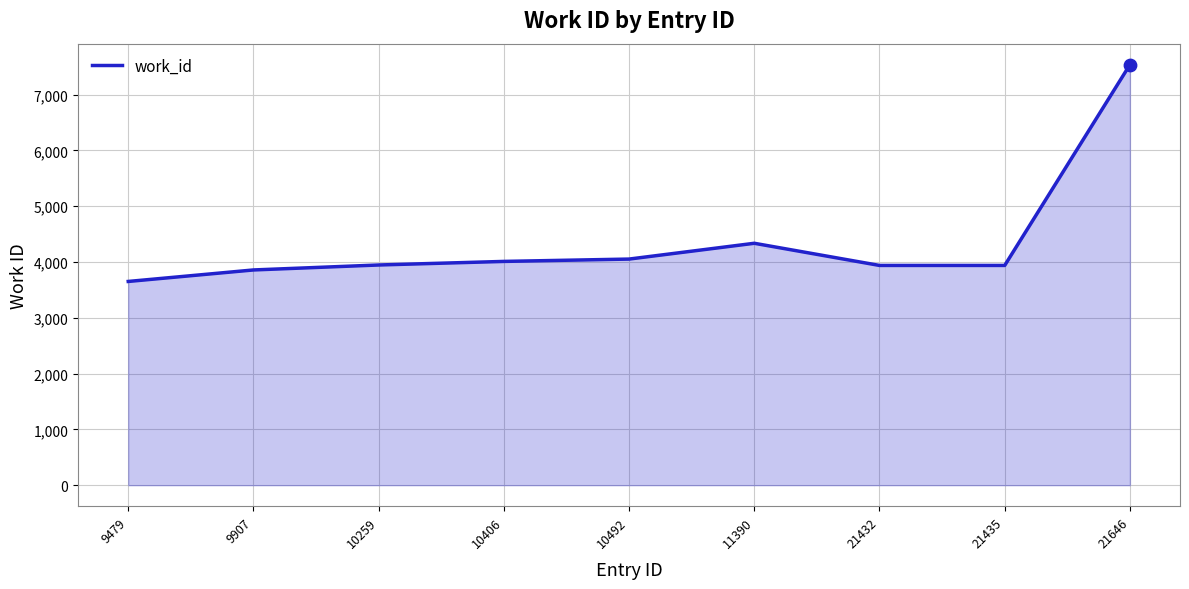

What is the change in value from 10259 to 21646?

+3589